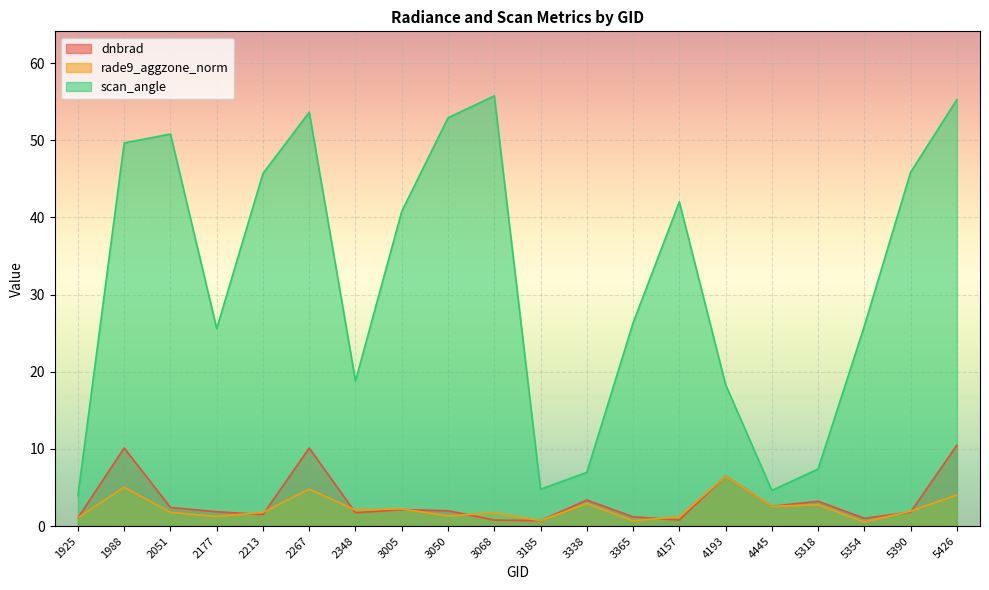

Reading left to right, what are all the values shown in this chart?

dnbrad: 1.1	10.1	2.4	1.9	1.5	10.1	1.7	2.1	2.0	0.8	0.7	3.4	1.2	0.8	6.5	2.6	3.2	1.0	1.8	10.5
rade9_aggzone_norm: 1.1	5.0	1.8	1.2	1.8	4.8	2.1	2.2	1.3	1.7	0.7	2.9	0.7	1.2	6.5	2.6	2.8	0.5	1.9	4.0
scan_angle: 3.9	49.6	50.8	25.6	45.7	53.6	18.8	40.8	52.9	55.7	4.8	7.0	26.3	42.0	18.3	4.6	7.4	25.9	45.9	55.3